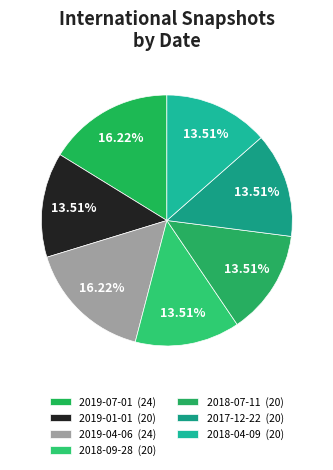

How many slices are in this pie chart?

7